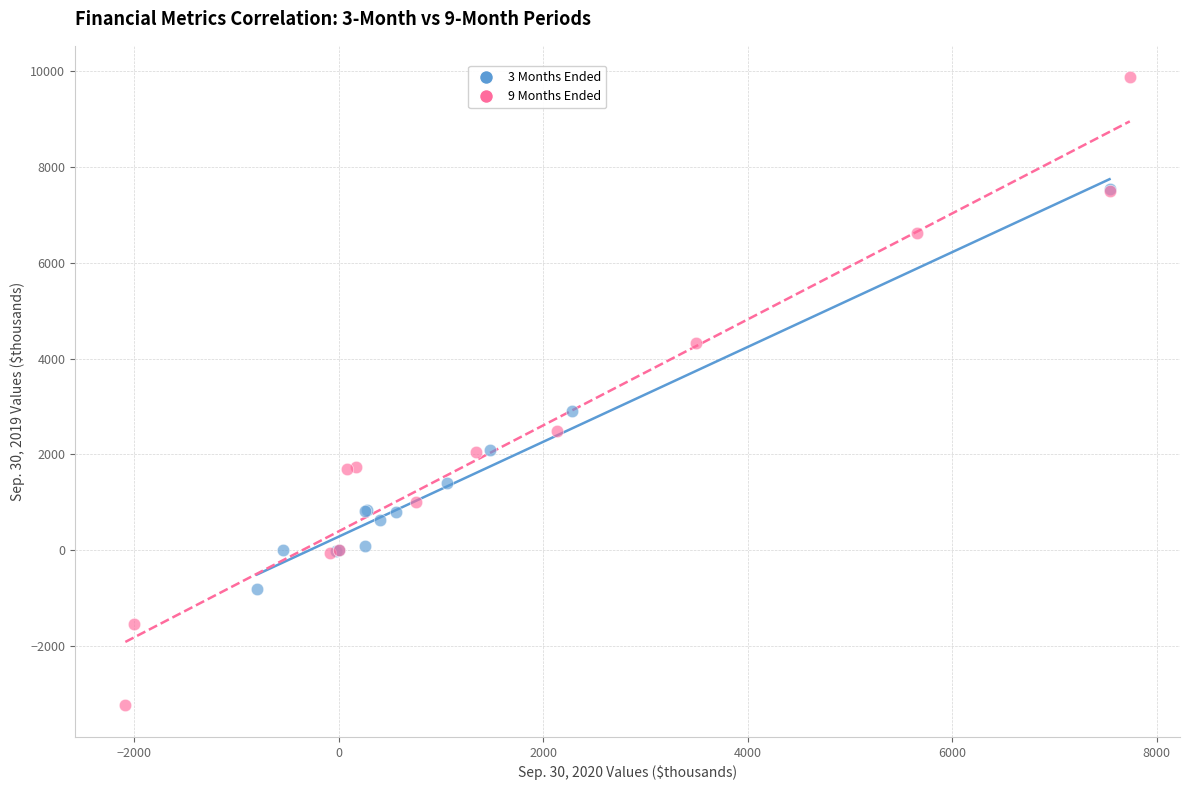

Which series reaches the maximum Y coordinate?

9 Months Ended